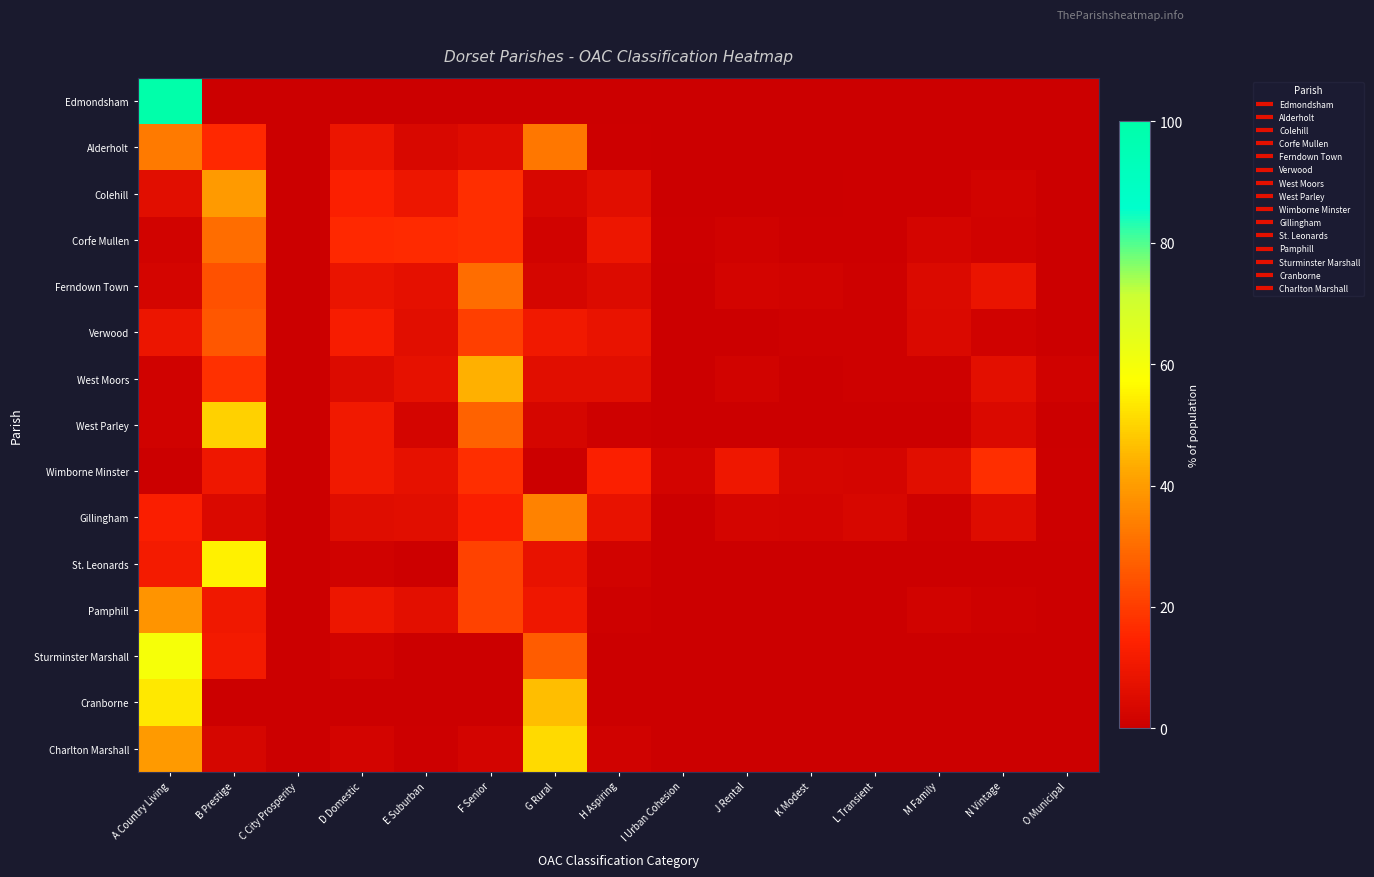

List the series in order of their peak value, lowest first.

Wimborne Minster, Verwood, Corfe Mullen, Ferndown Town, Alderholt, Gillingham, Pamphill, Colehill, West Moors, West Parley, Charlton Marshall, Cranborne, St. Leonards, Sturminster Marshall, Edmondsham